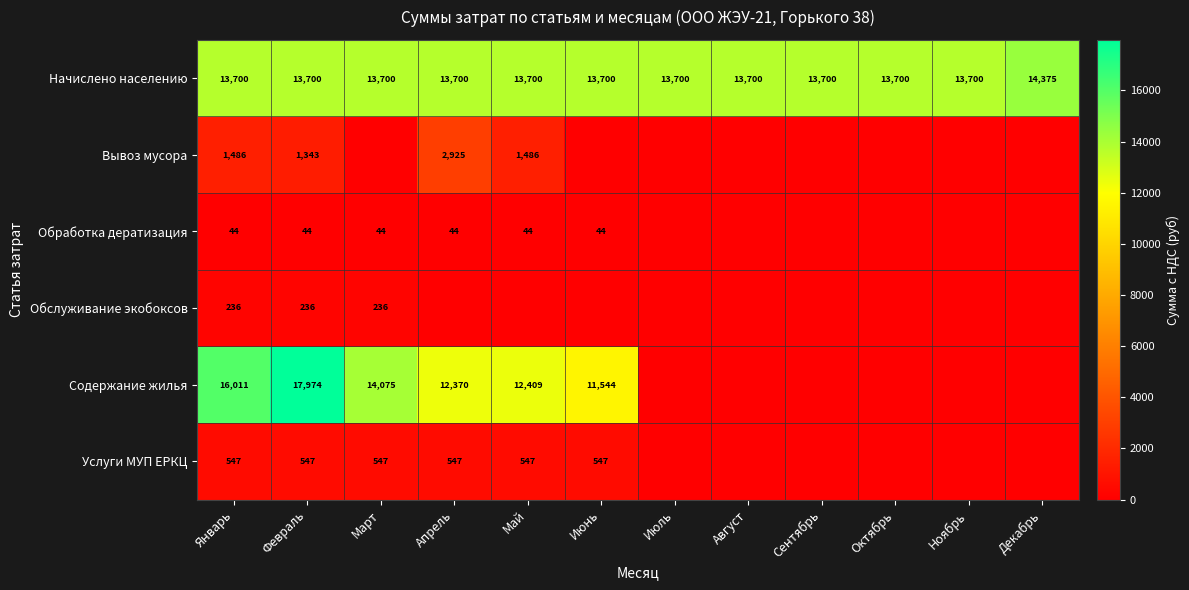

What is the maximum value for Начислено населению?

14375.3